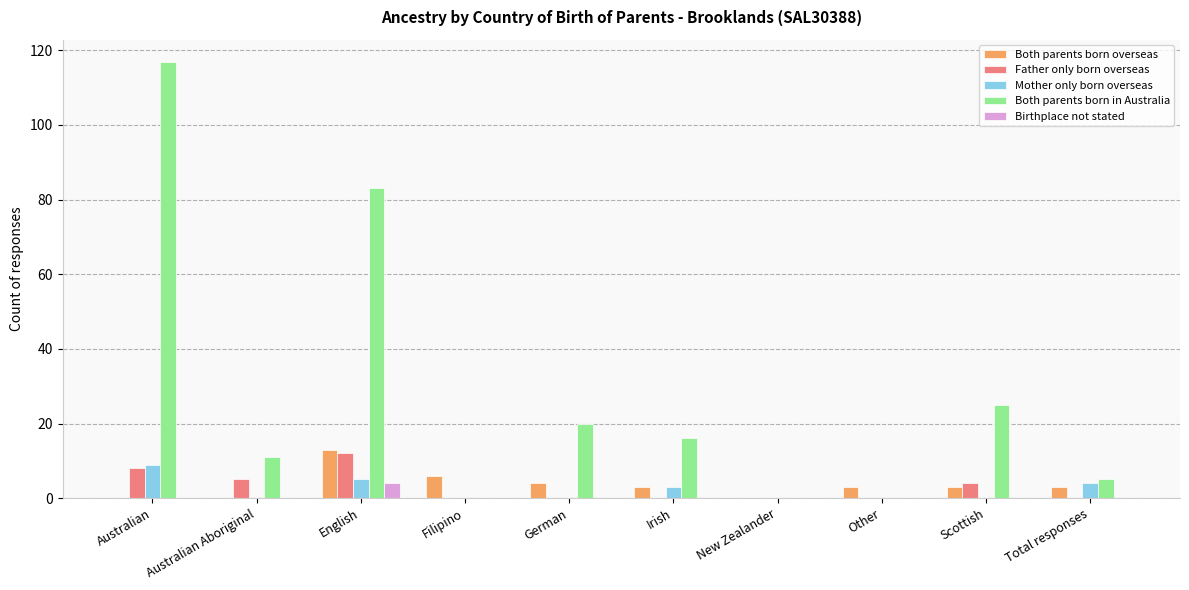

At which category is the sum across all series the highest?

Australian